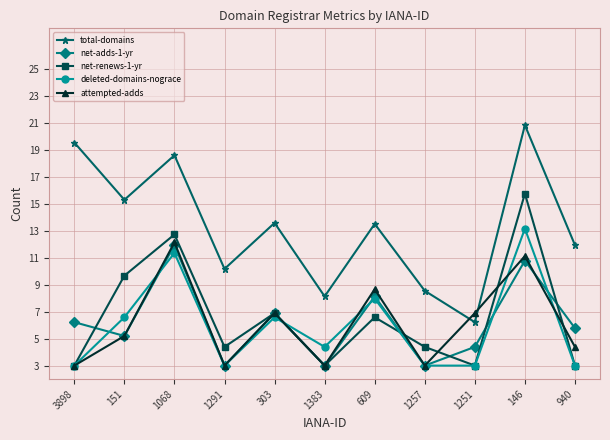

What value does the net-adds-1-yr series have at 151?

5.2